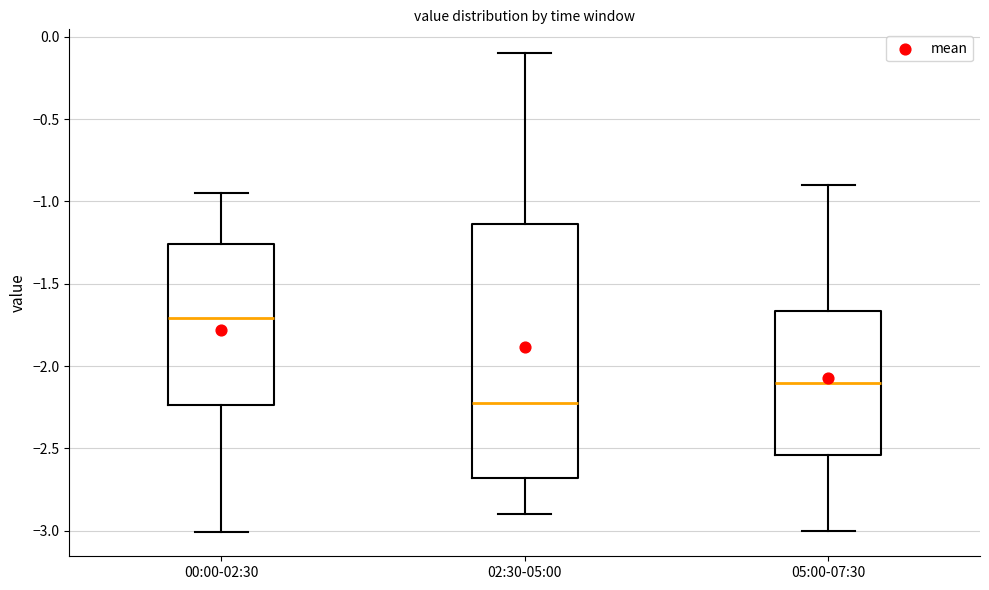

Which box is the tallest, from its lower edge to its upper edge?

02:30-05:00